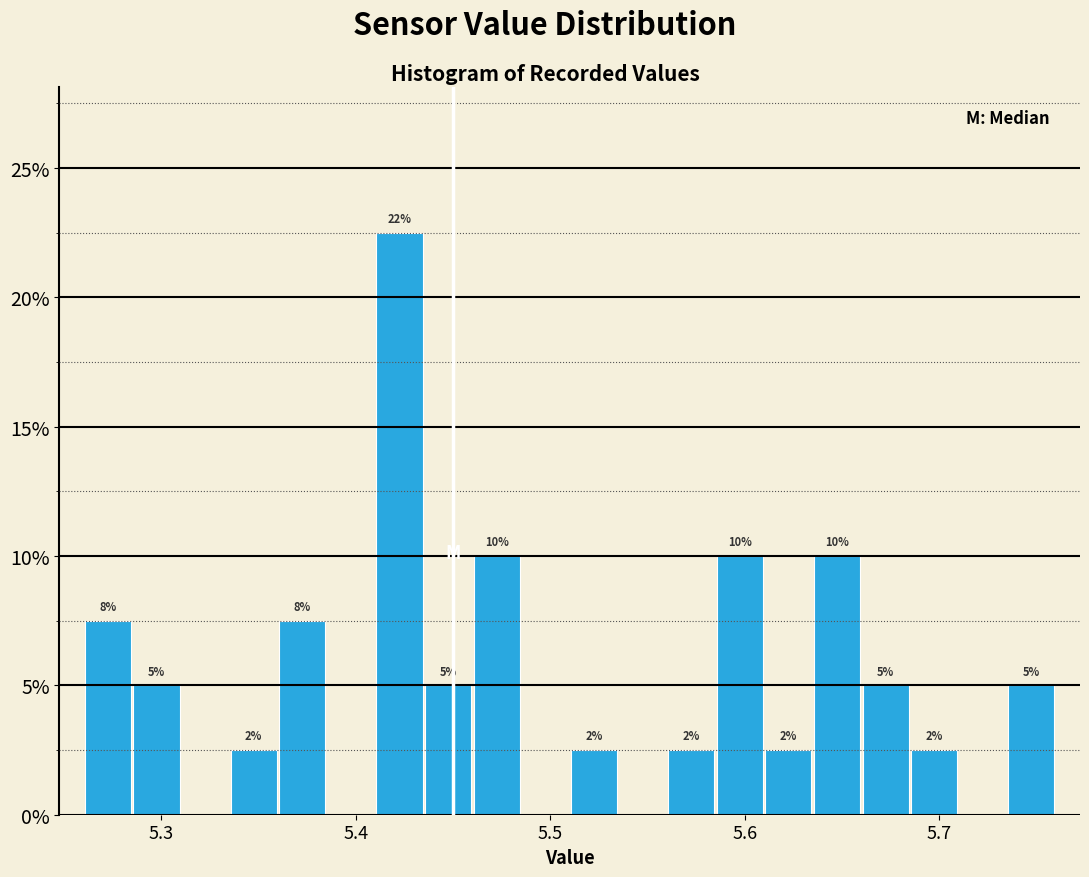

Around what value on the x-axis is the tallest bar? Give the approximate position of its centre, as read against the axis.

5.42